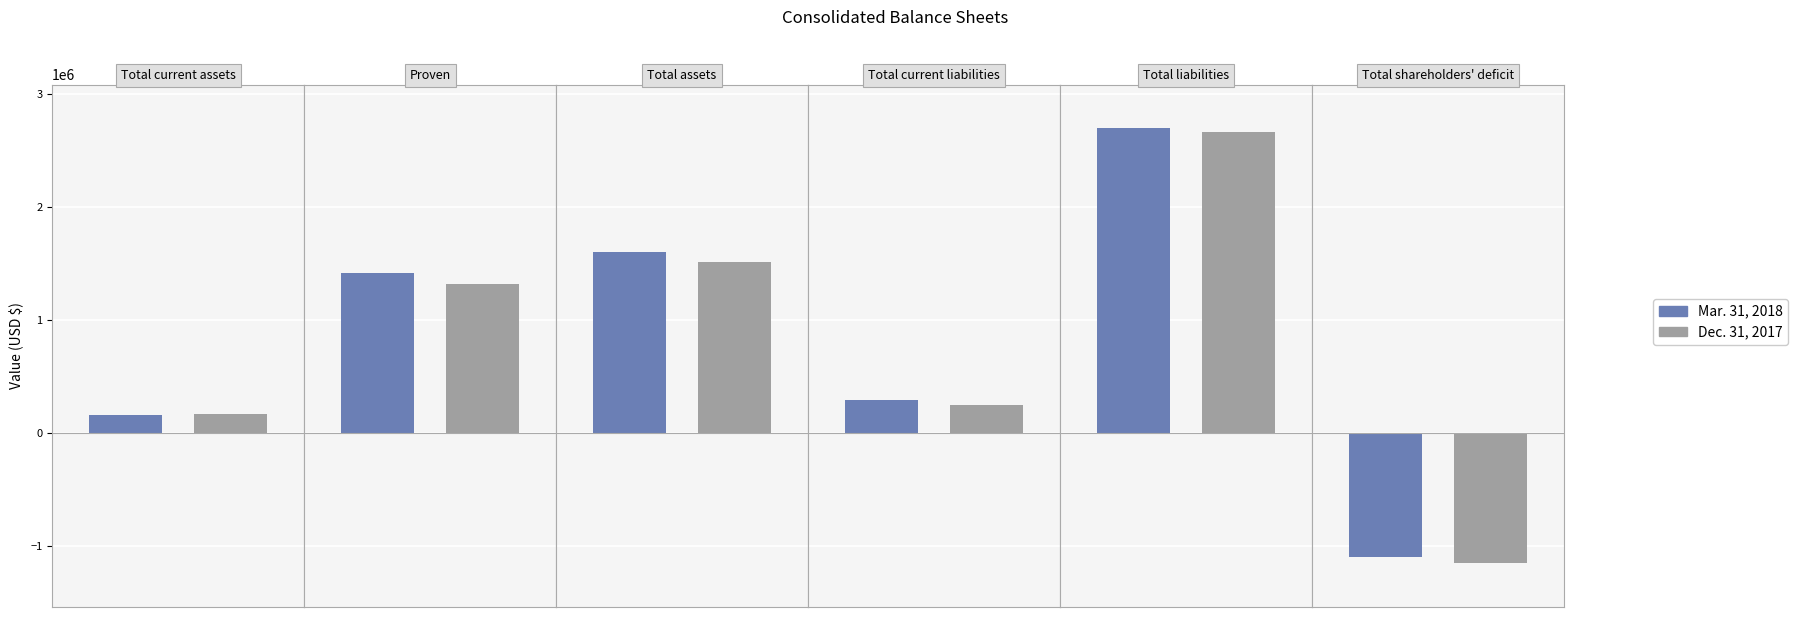

At which category is the sum across all series the highest?

Total liabilities